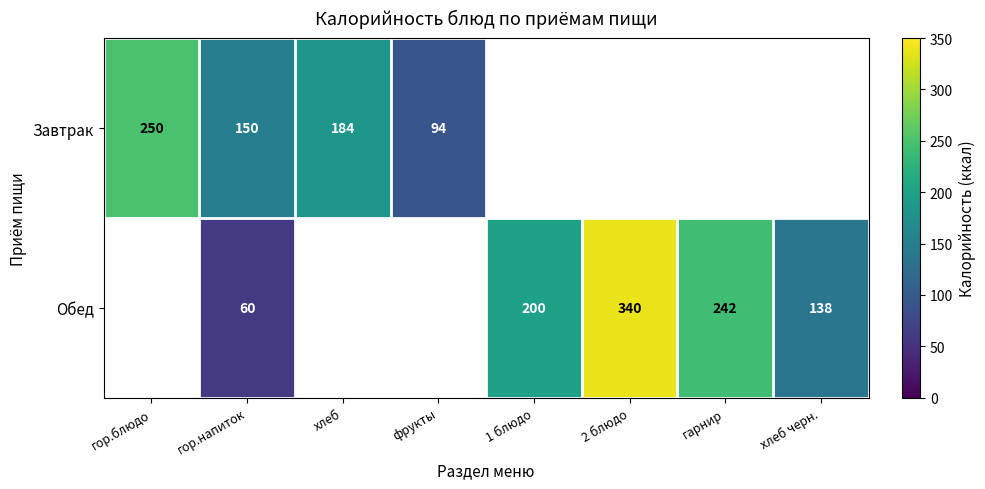

Is it true that Обед equals 242 at гарнир?

True